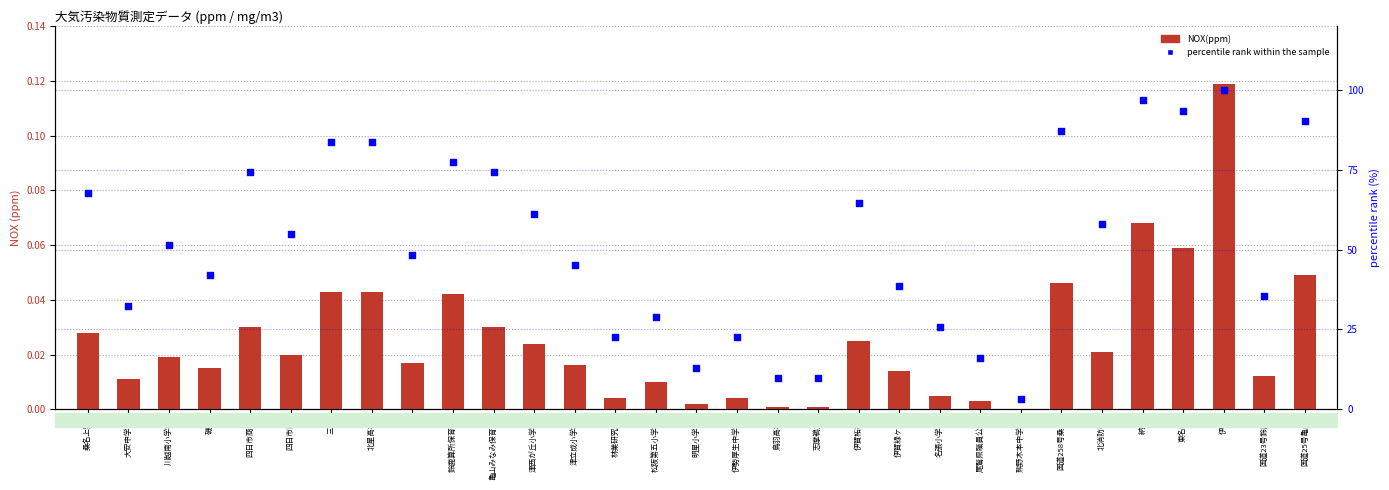

What are all the series names shown in the legend?

NOX(ppm), percentile rank within the sample